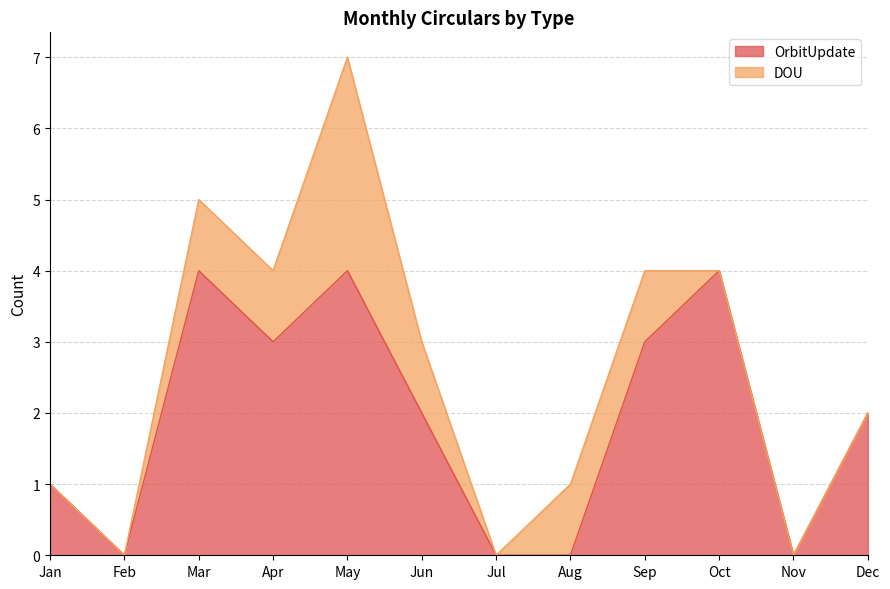

Is it true that the value at Dec is 2?

True